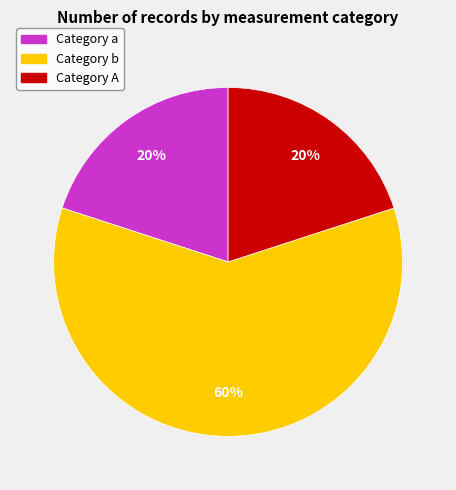

Is there any slice that represents more than half of the pie?

Yes